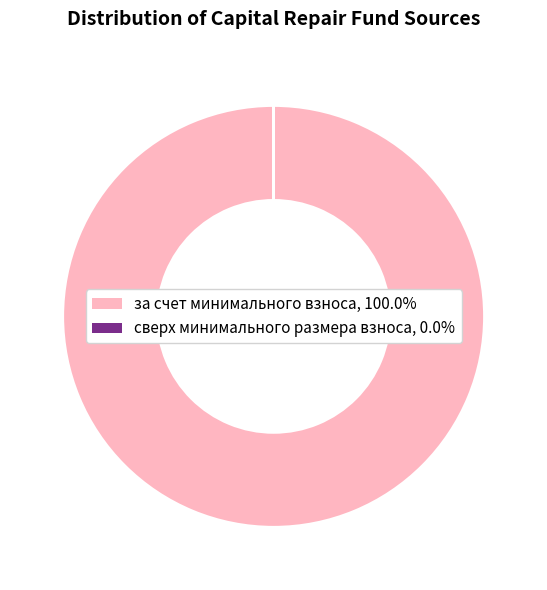

Does any single category account for the majority?

Yes